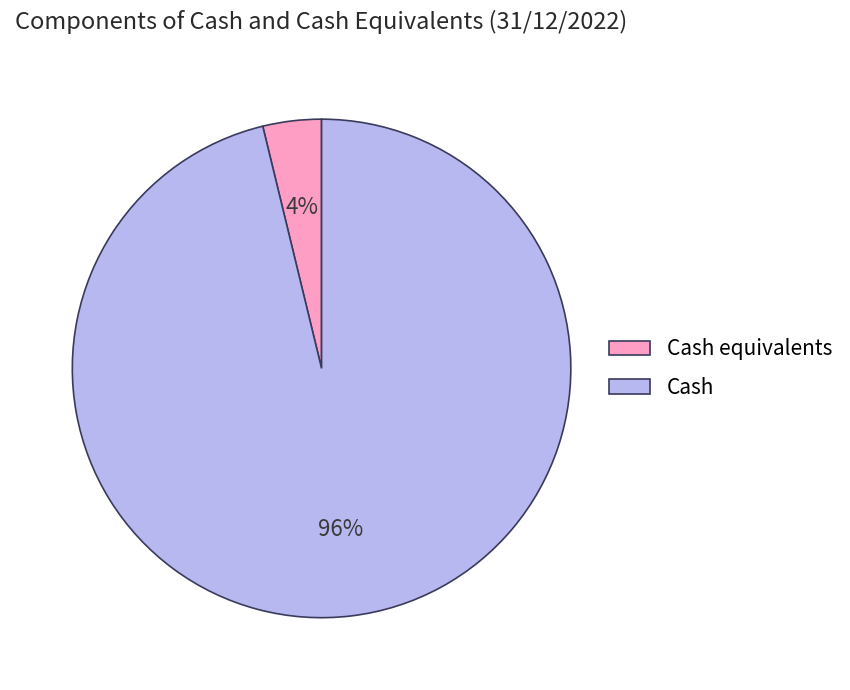

Between Cash equivalents and Cash, which is larger?

Cash